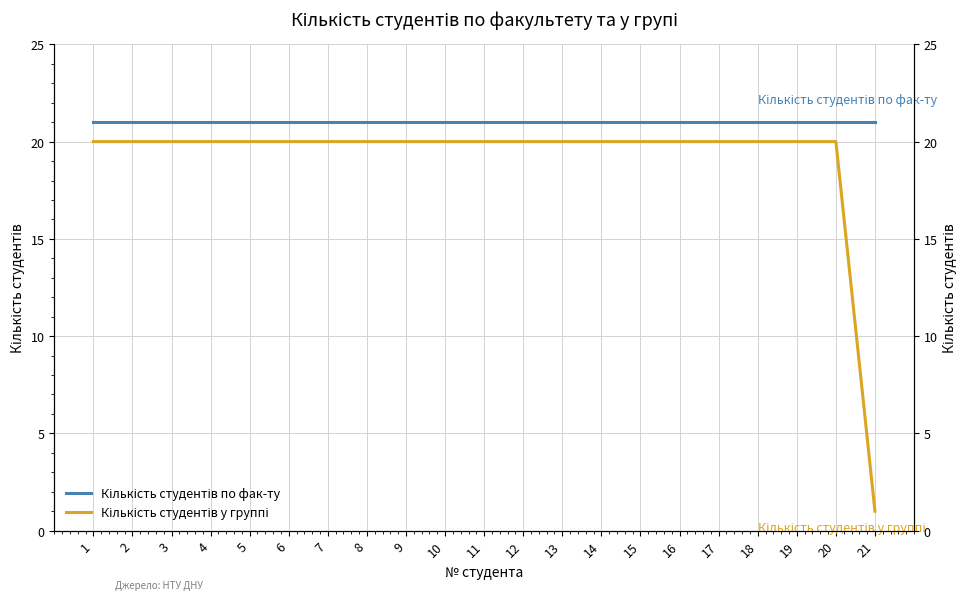

At how many categories does at least one series exceed 14?

21